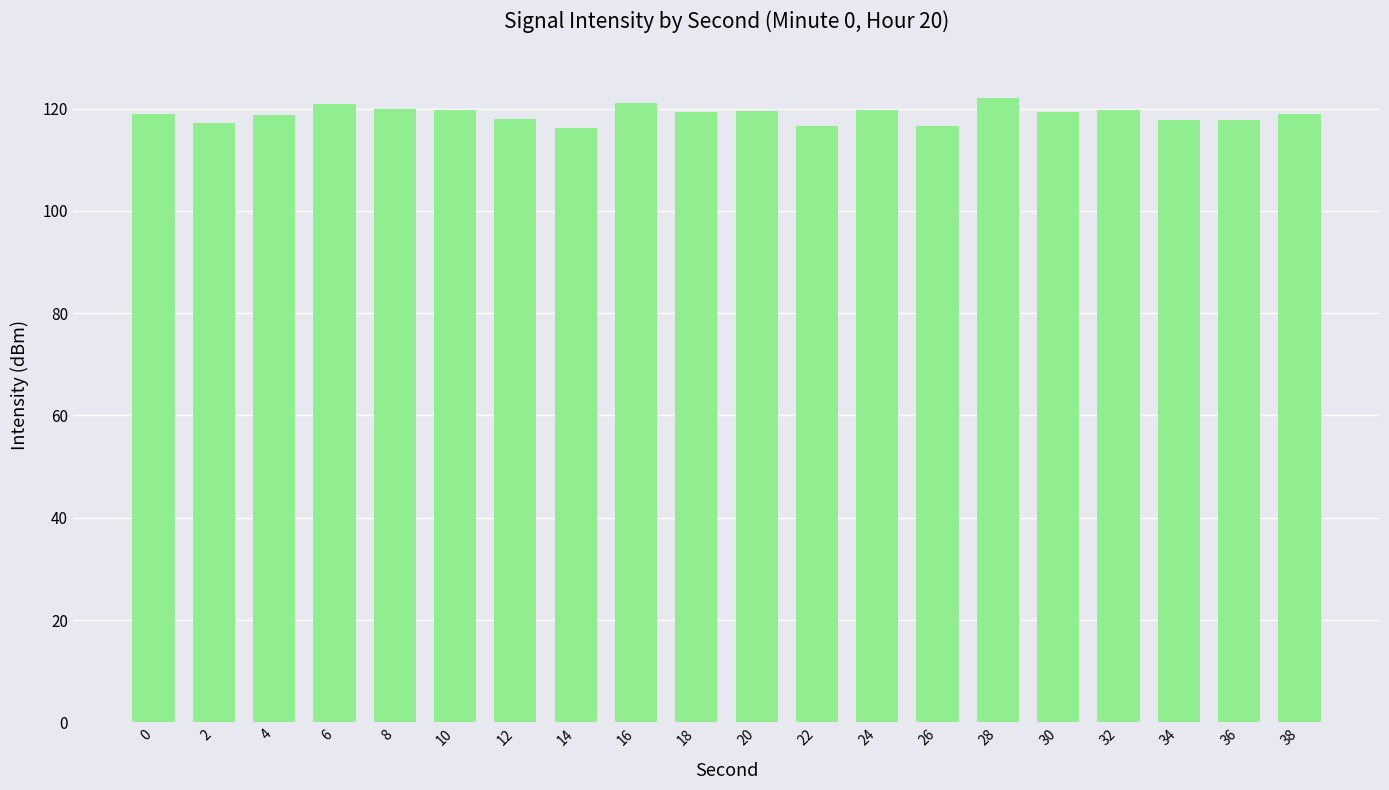

How many data points does each series have?

20